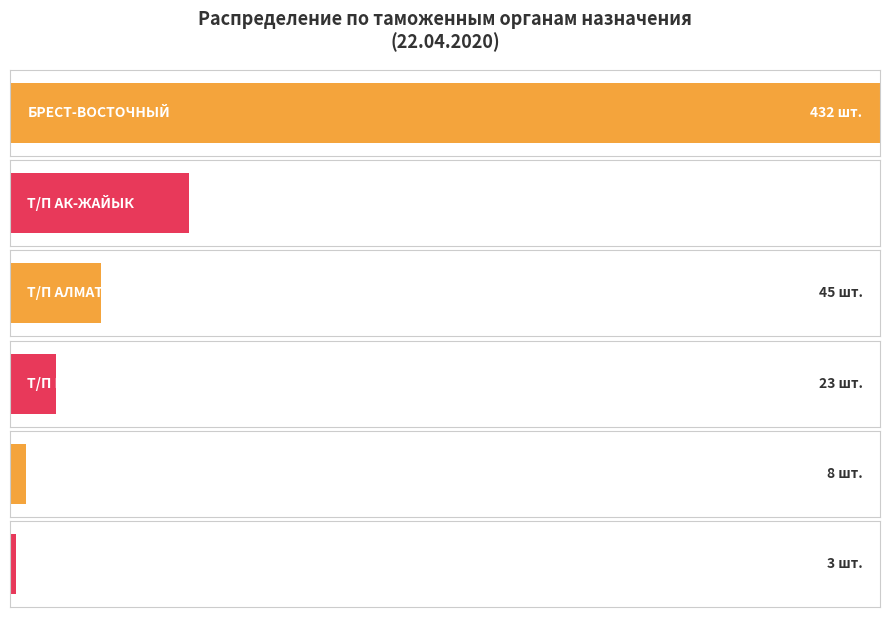

Count the number of data series in this chart.

1